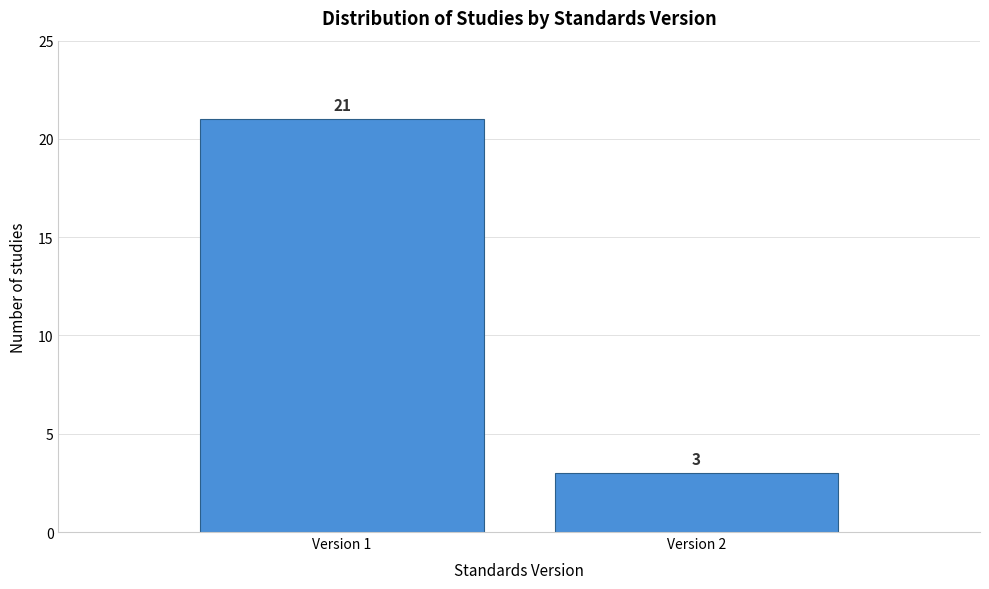

Reading left to right, transcribe all the data shown in this chart.

21	3